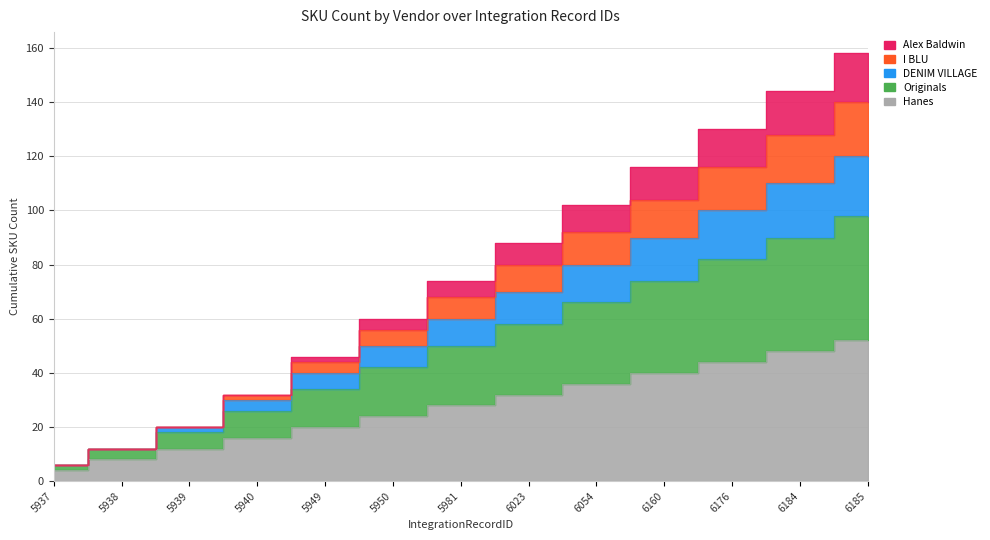

What is the approximate value of Hanes at 6023, to the nearest 10?

30